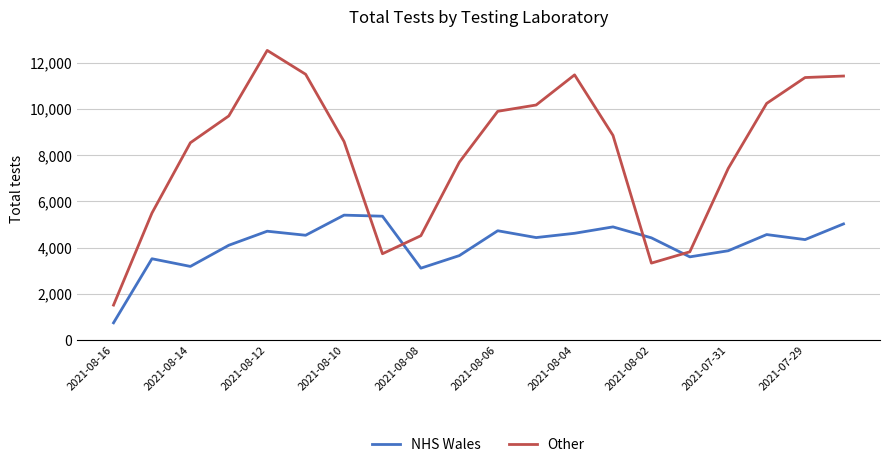

What are all the series names shown in the legend?

NHS Wales, Other